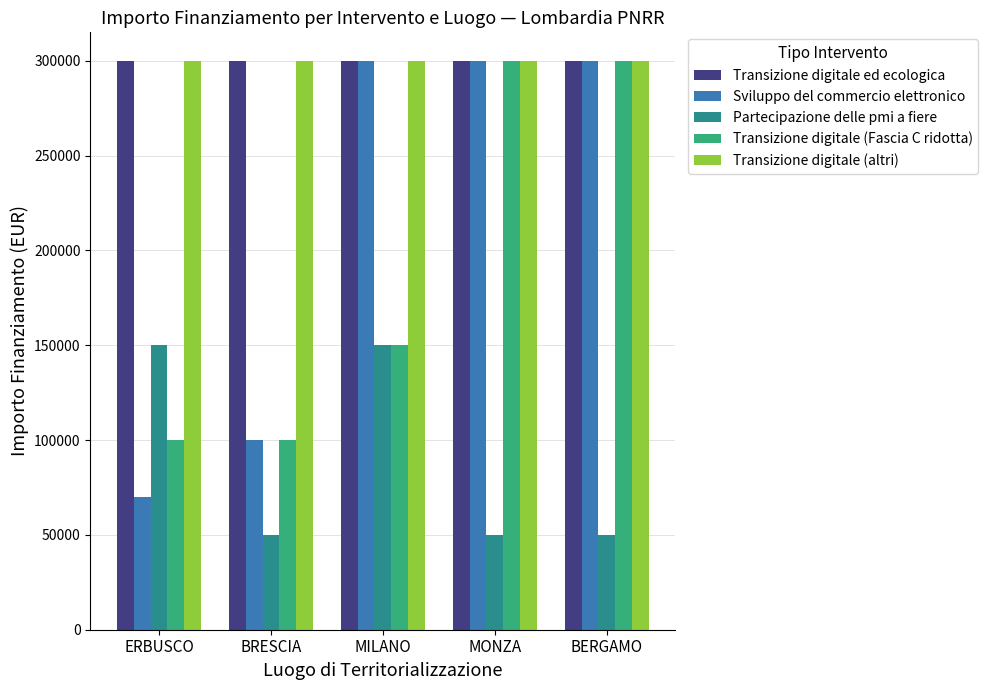

Does the chart contain stacked bars?

No